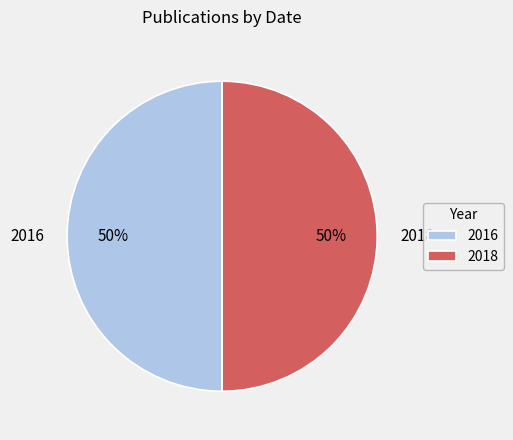

What is the ratio of the value at 2018 to the value at 2016?

1.0